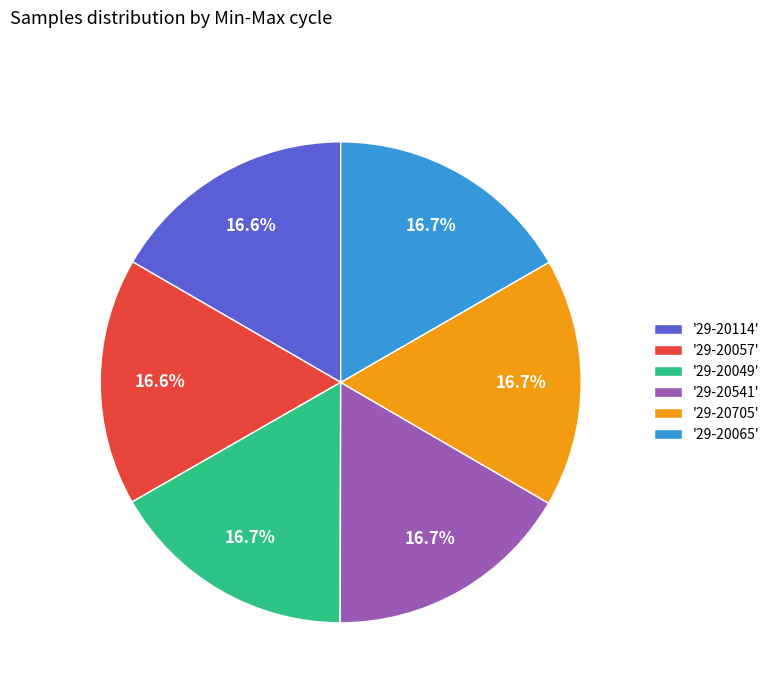

Combined, what portion of the pie is '29-20541' and '29-20705'?

33.4%